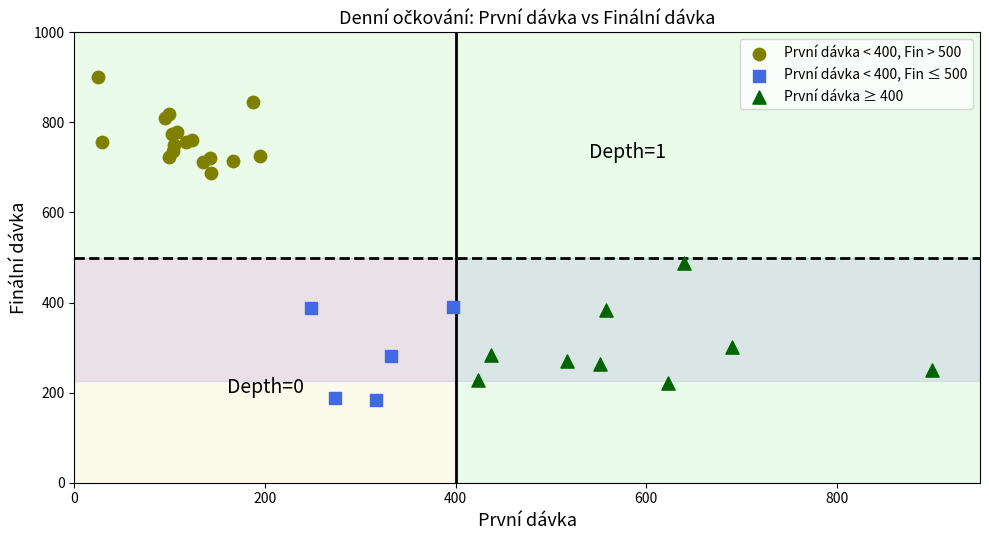

Which series reaches the maximum Y coordinate?

První dávka < 400, Fin > 500